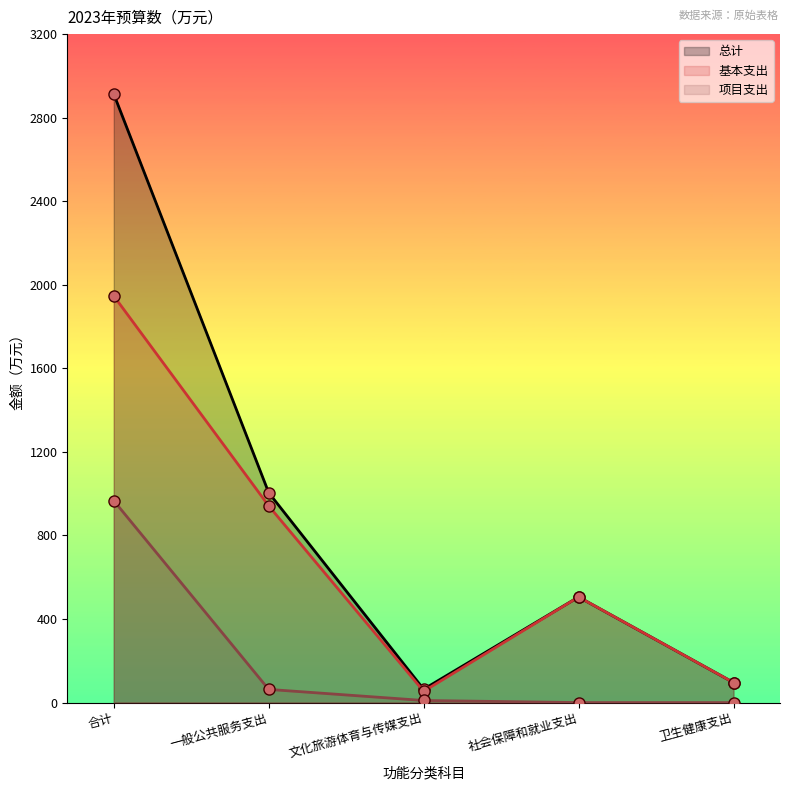

What is the difference between the 基本支出 values at 文化旅游体育与传媒支出 and 合计?

1892.8